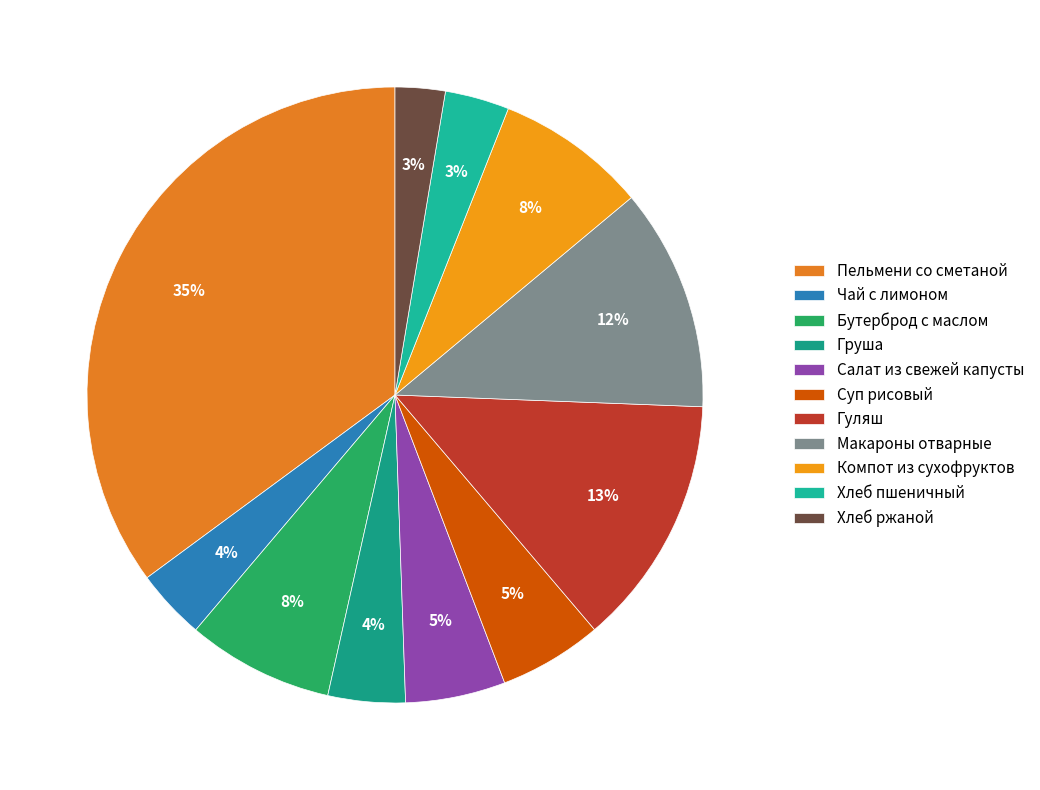

To the nearest percent, what is the combined percentage of Салат из свежей капусты and Суп рисовый?

11%